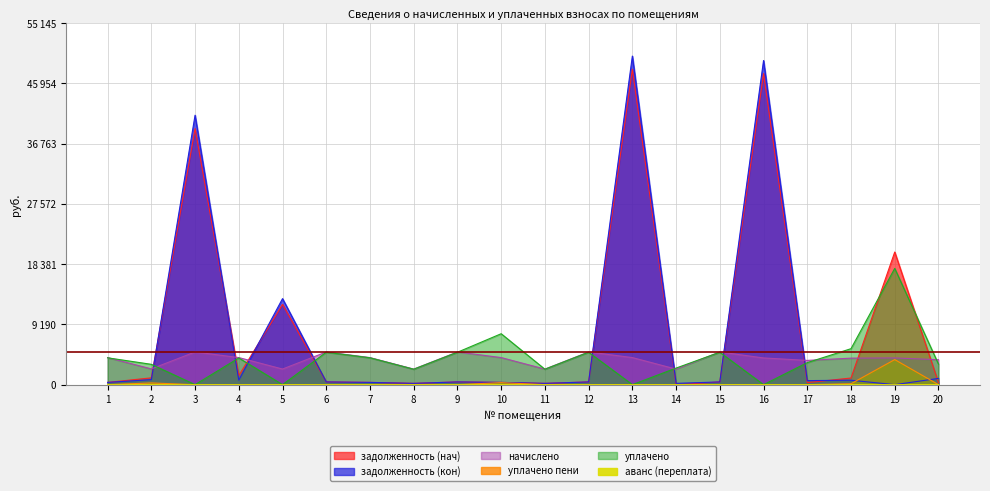

Is the value of уплачено at 3 greater than the value of начислено at 17?

No